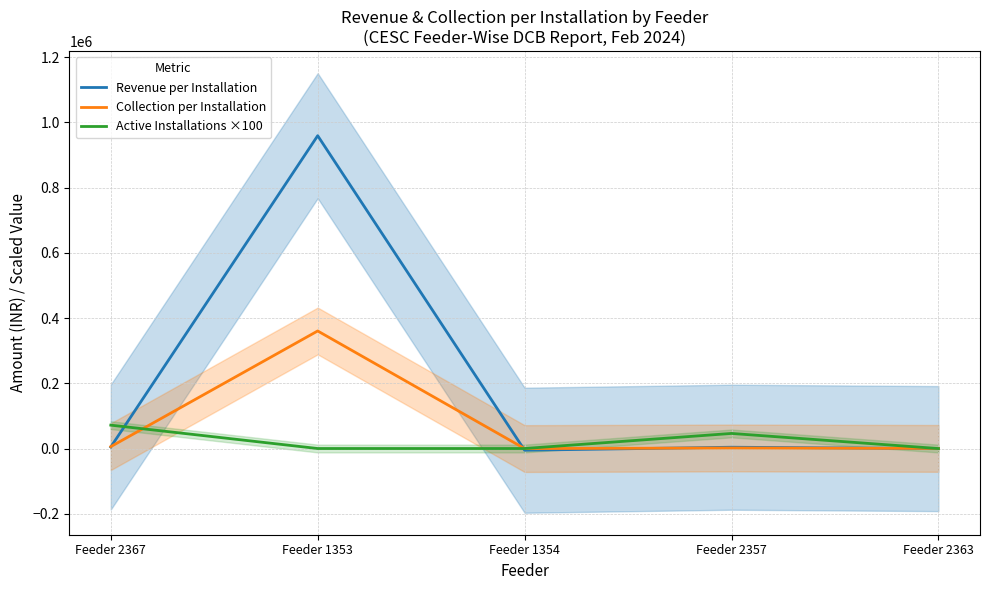

Is it true that Collection per Installation equals 360567.9 at Feeder 1353?

True